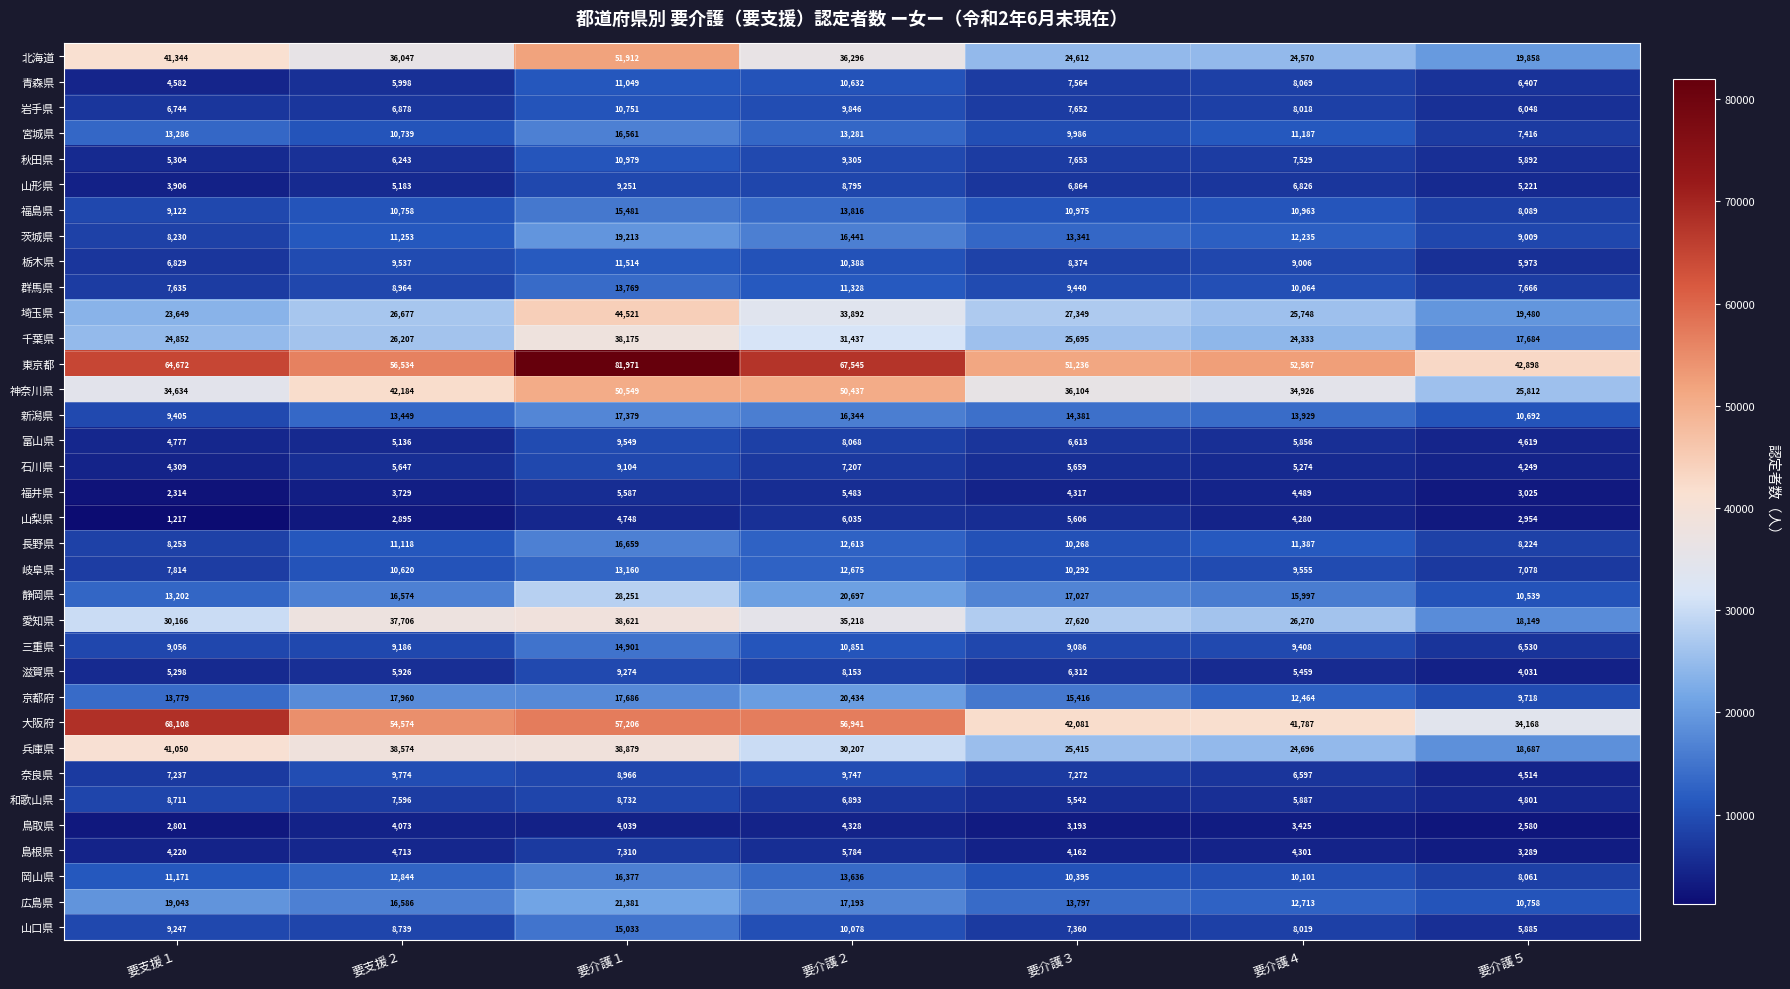

At which category is the sum across all series the highest?

要介護１